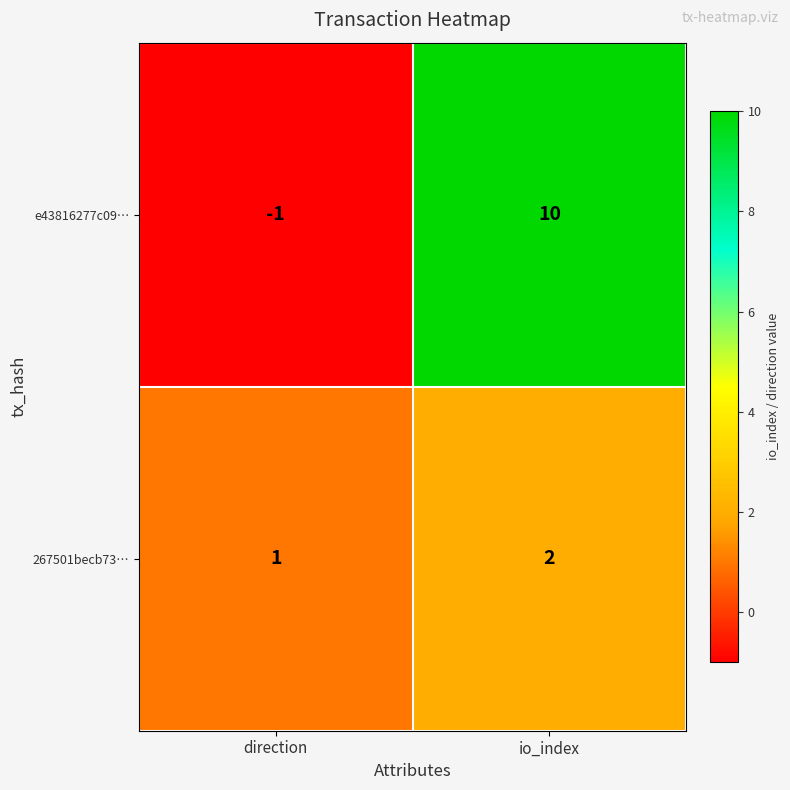

Which category has the highest value in the e43816277c09… series?

io_index